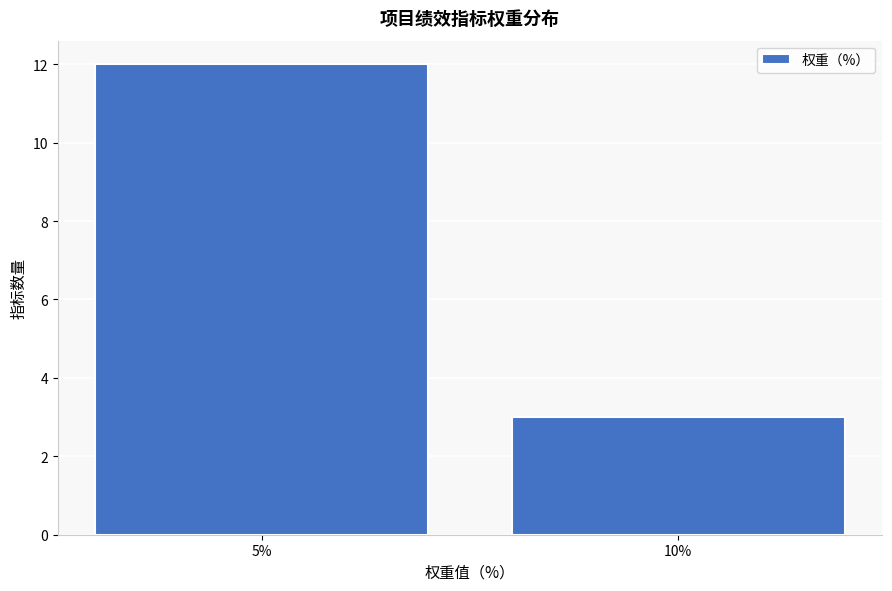

Reading left to right, what are all the values shown in this chart?

12	3